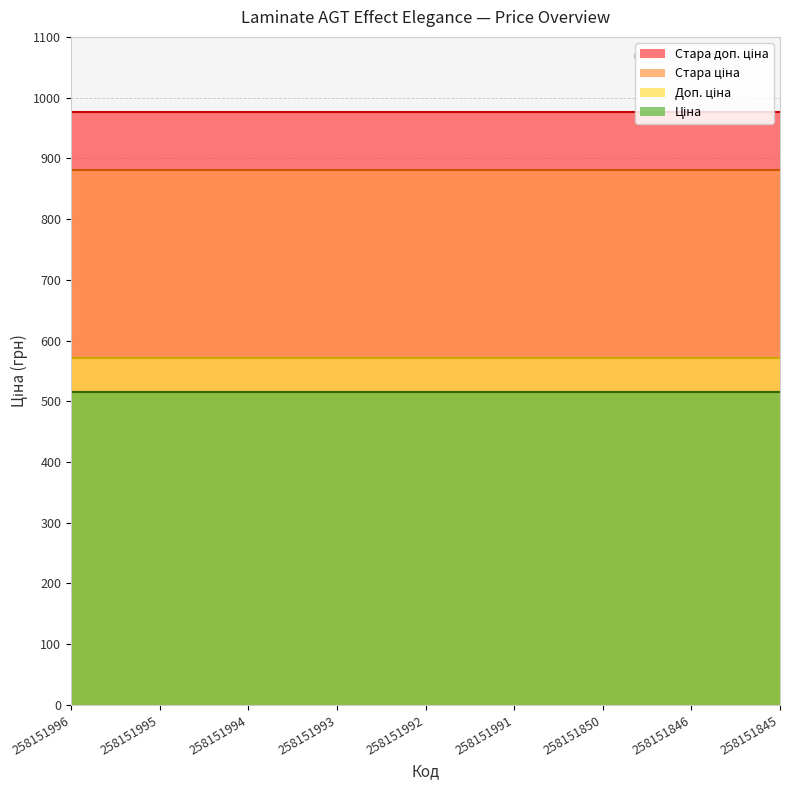

True or false: Ціна and Стара доп. ціна cross at least once.

False